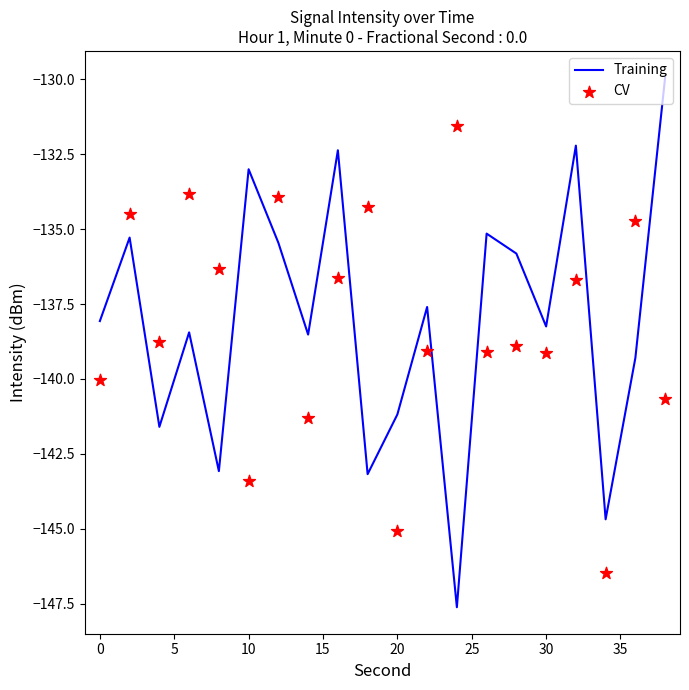

Which series reaches the maximum Y coordinate?

Training